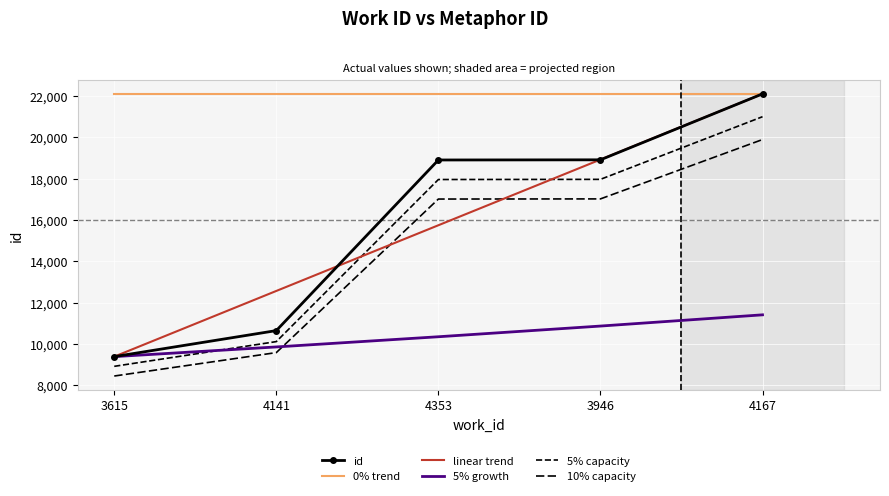

What are all the series names shown in the legend?

id, 0% trend, linear trend, 5% growth, 5% capacity, 10% capacity